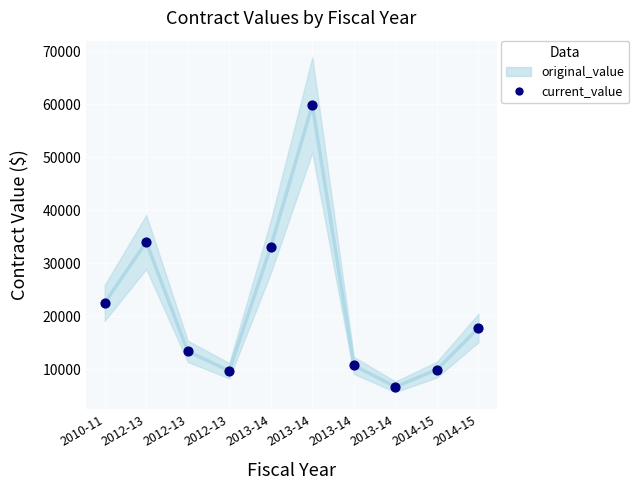

At how many categories does at least one series exceed 44369?

1